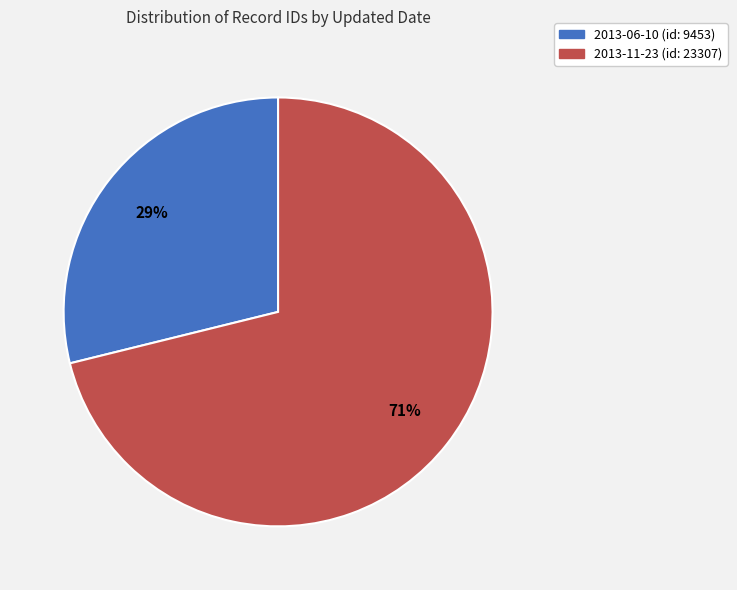

Between 2013-11-23 (id: 23307) and 2013-06-10 (id: 9453), which is larger?

2013-11-23 (id: 23307)